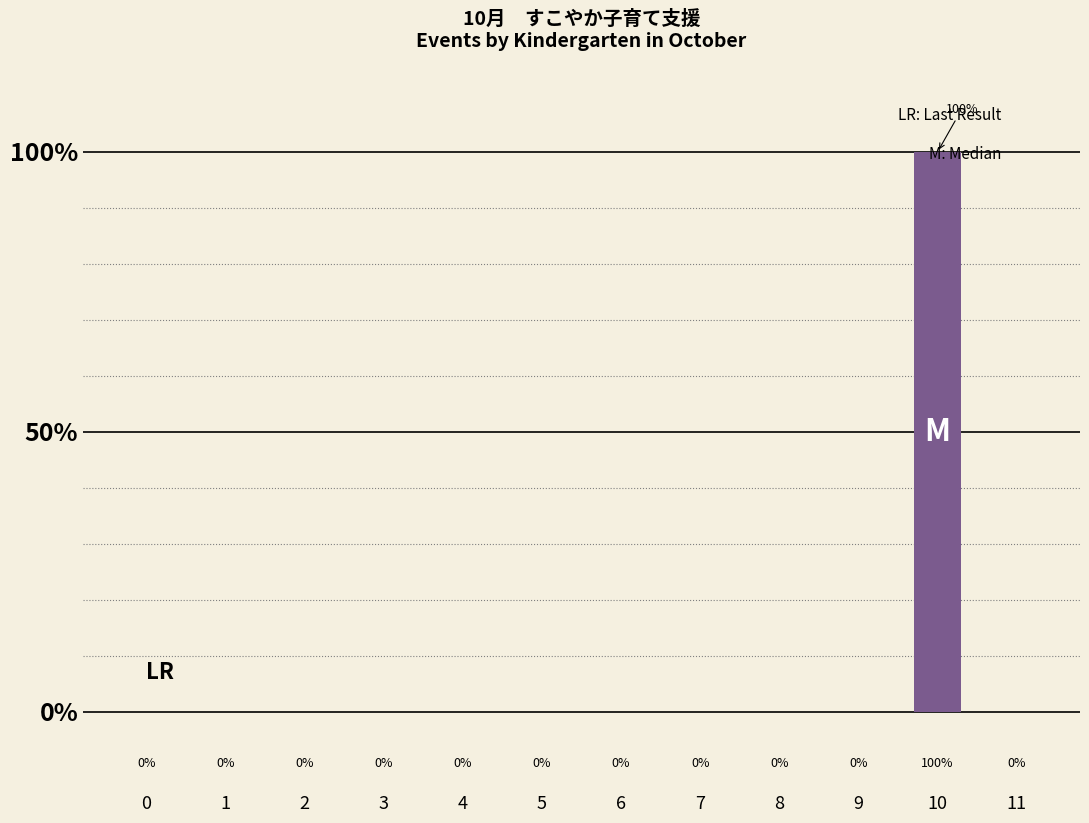

What is the sum of all values?

100